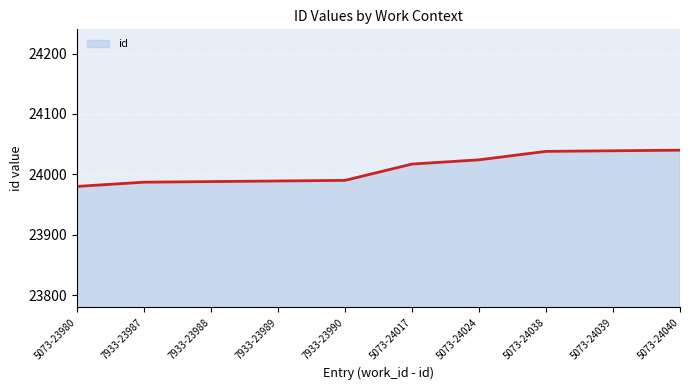

What is the greatest value displayed?

24040